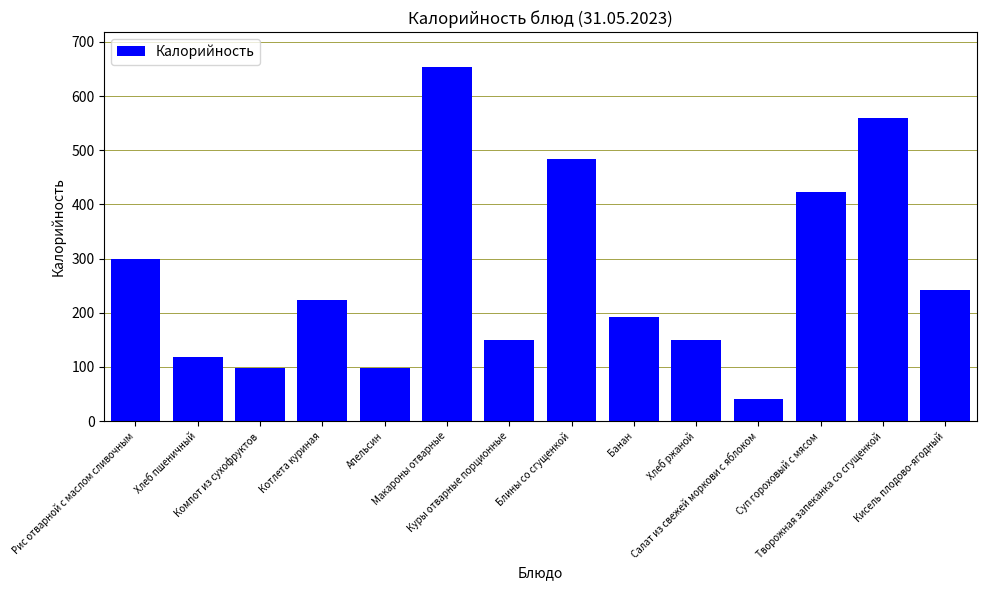

What is the greatest value displayed?

653